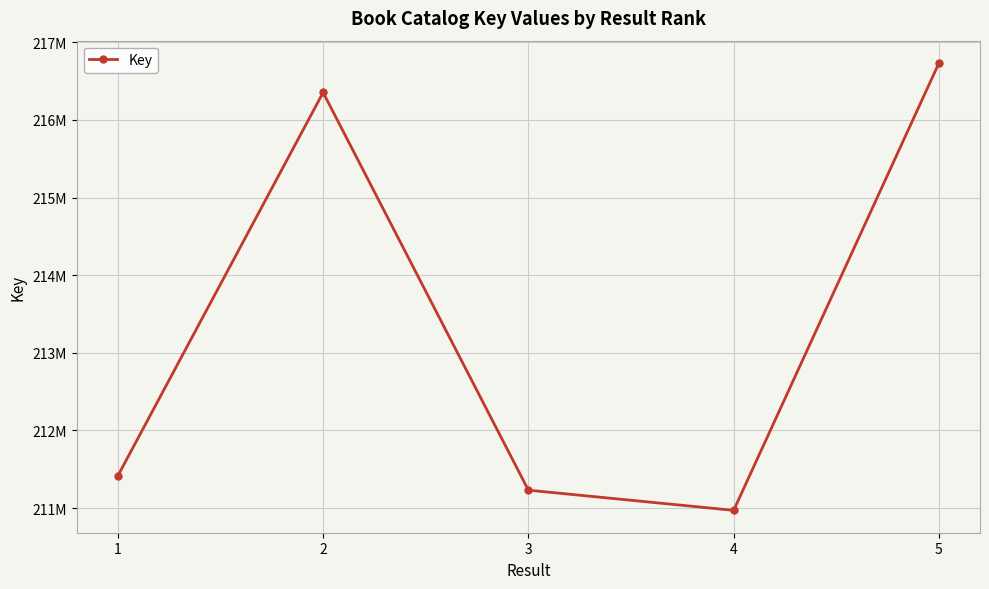

Reading left to right, extract all data points from this chart.

211415268	216354327	211230901	210970841	216733782